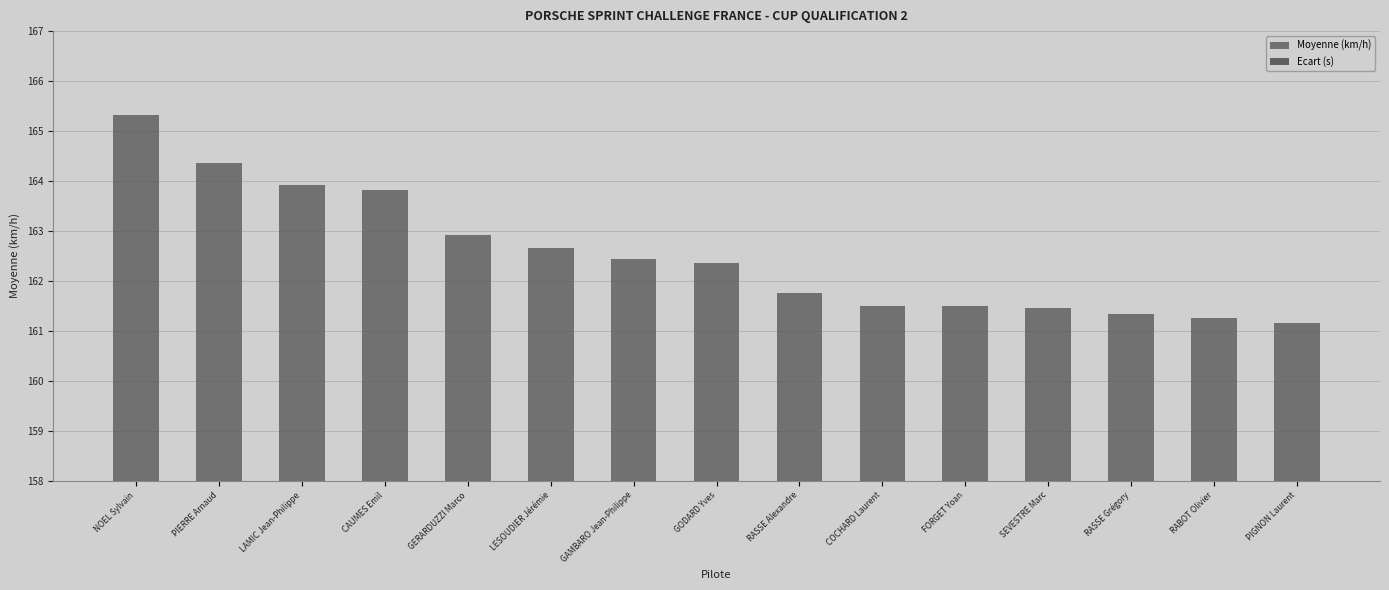

Which category has the highest value in the Moyenne (km/h) series?

NOEL Sylvain